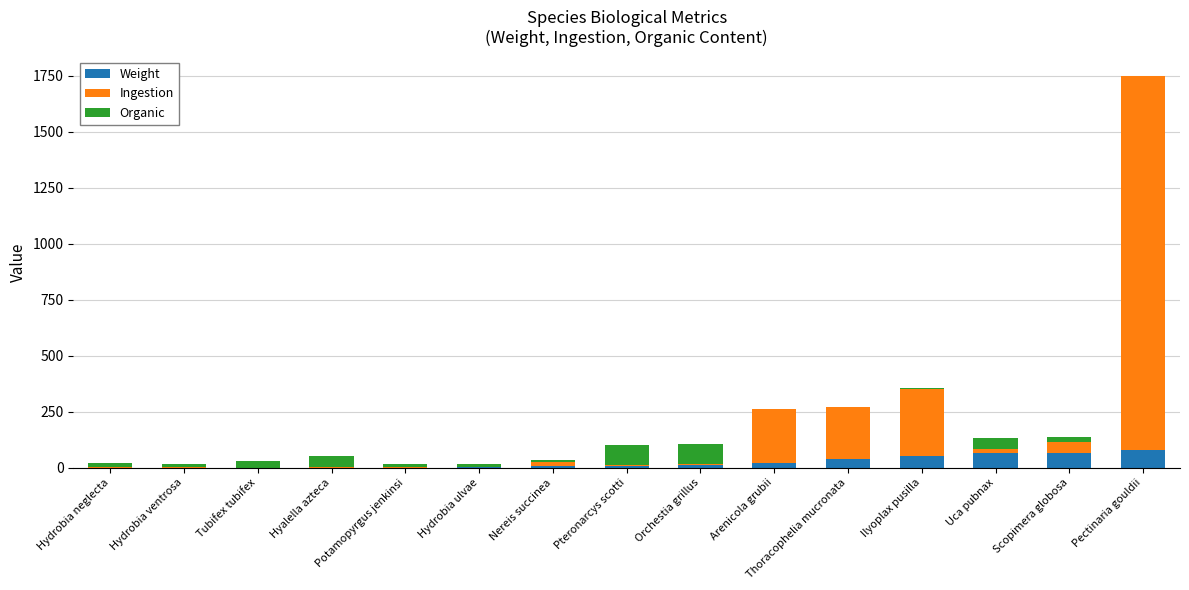

Does the chart contain stacked bars?

Yes